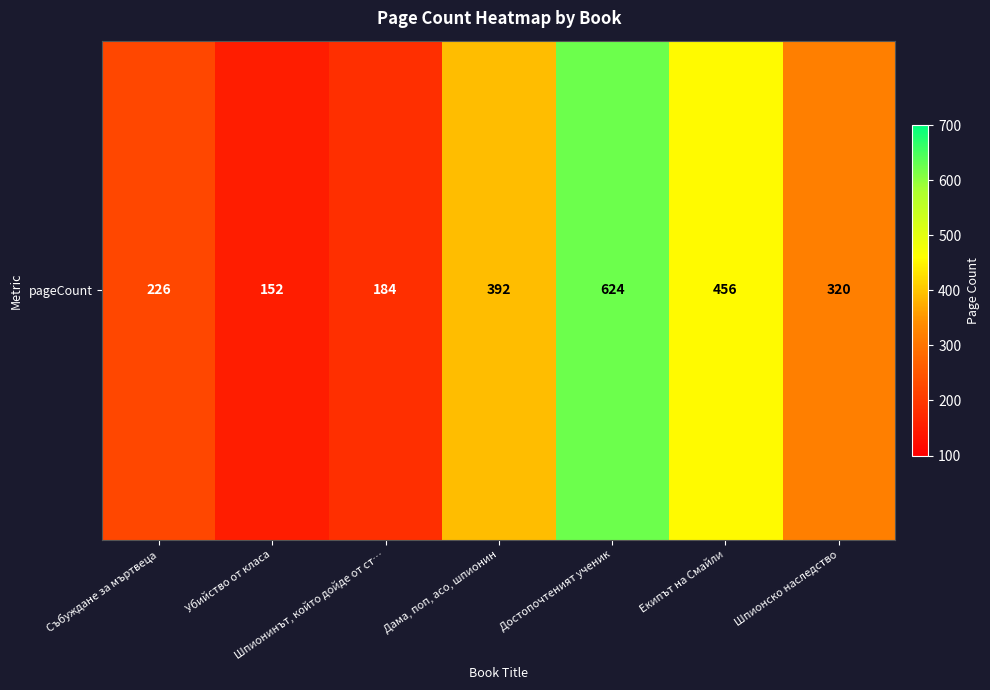

What is the change in value from Дама, поп, асо, шпионин to Шпионско наследство?

-72